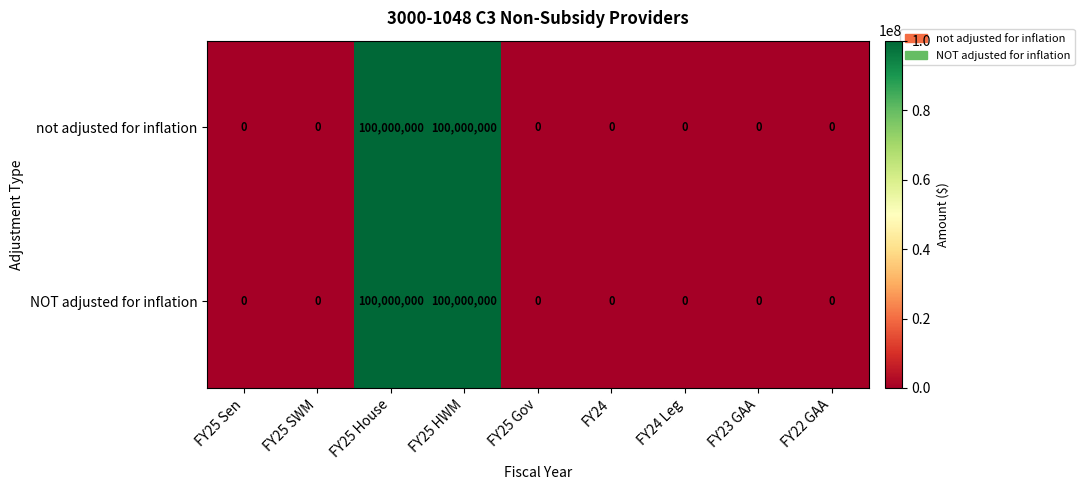

What is the maximum value shown in the chart?

100000000